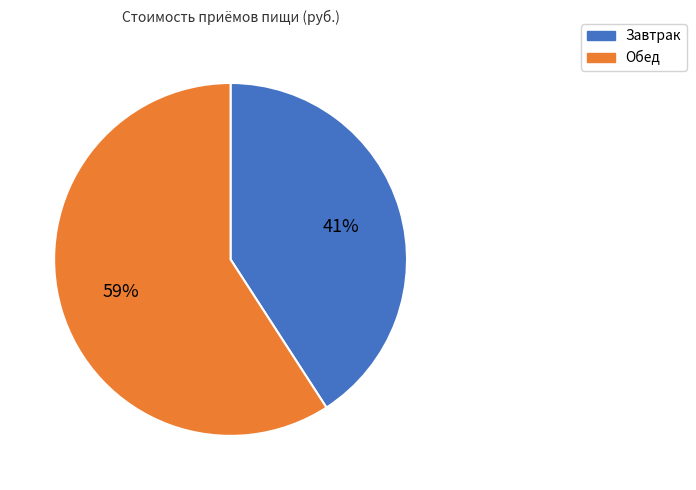

To the nearest percent, what is the average slice percentage?

50%